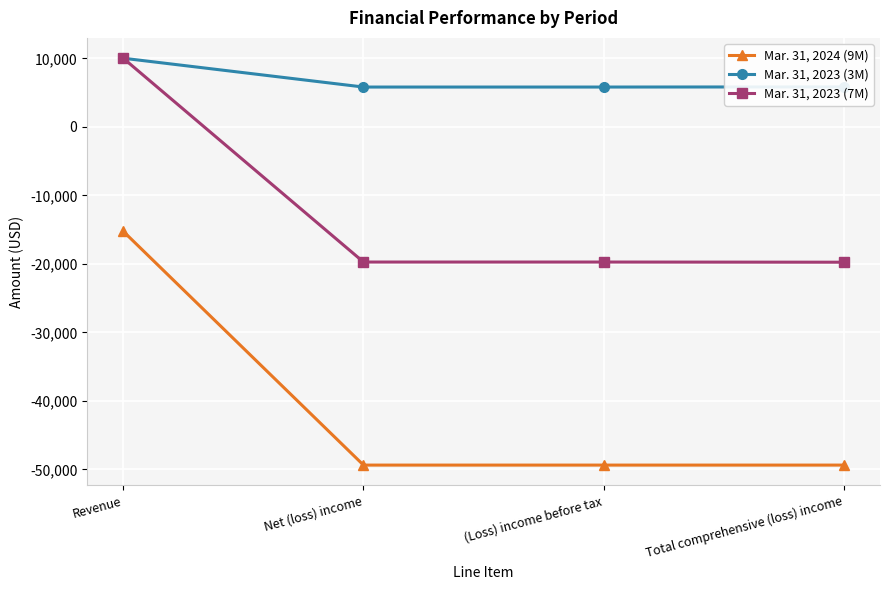

What is the label of the 3rd point from the left?

(Loss) income before tax